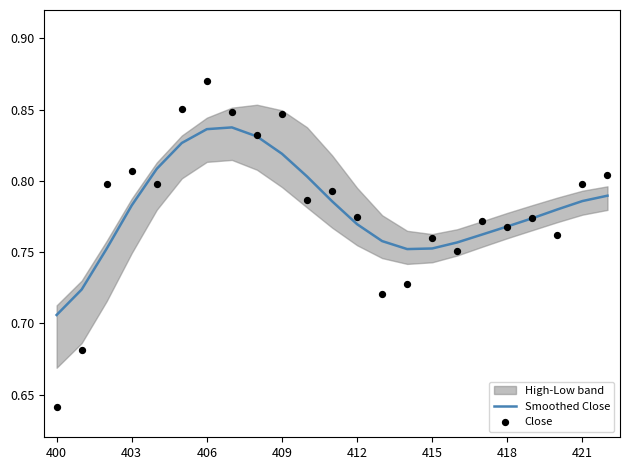

Which series contains the lowest Y value?

Close